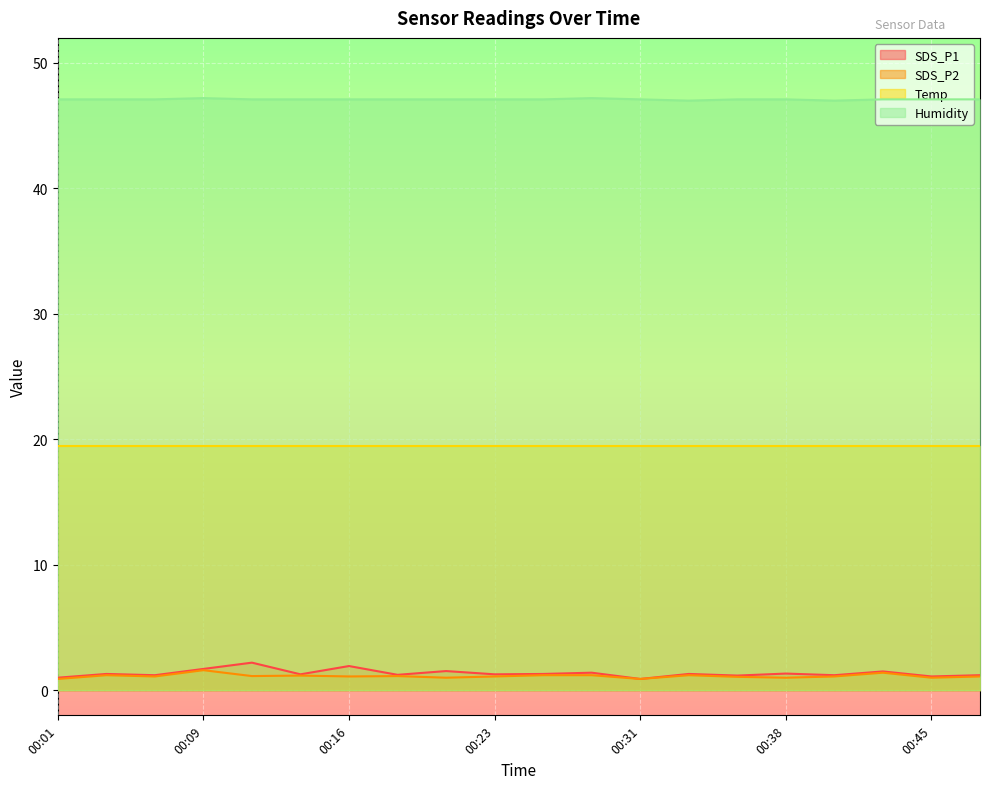

True or false: SDS_P2 and Humidity intersect in this chart.

False